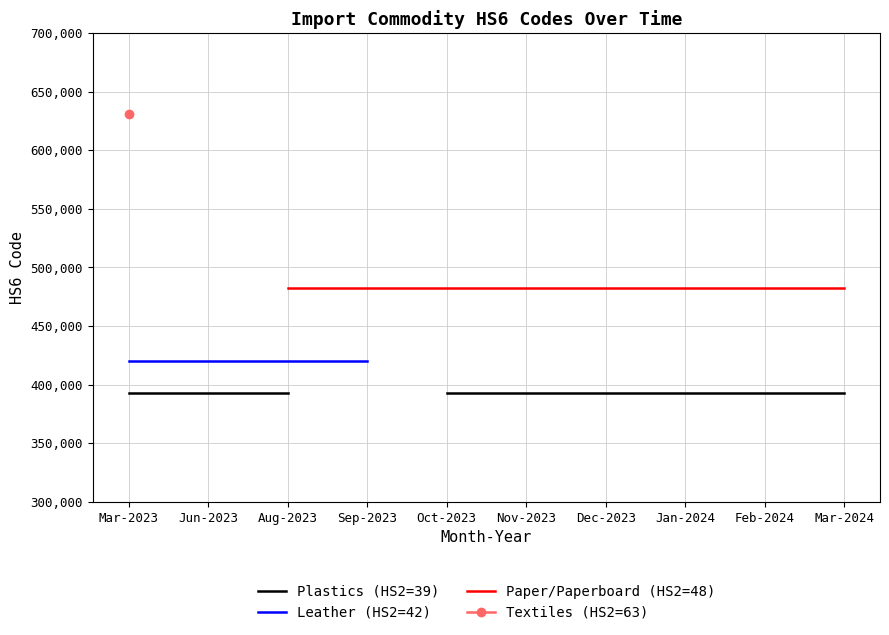

At which label does Textiles (HS2=63) reach its peak?

Mar-2023